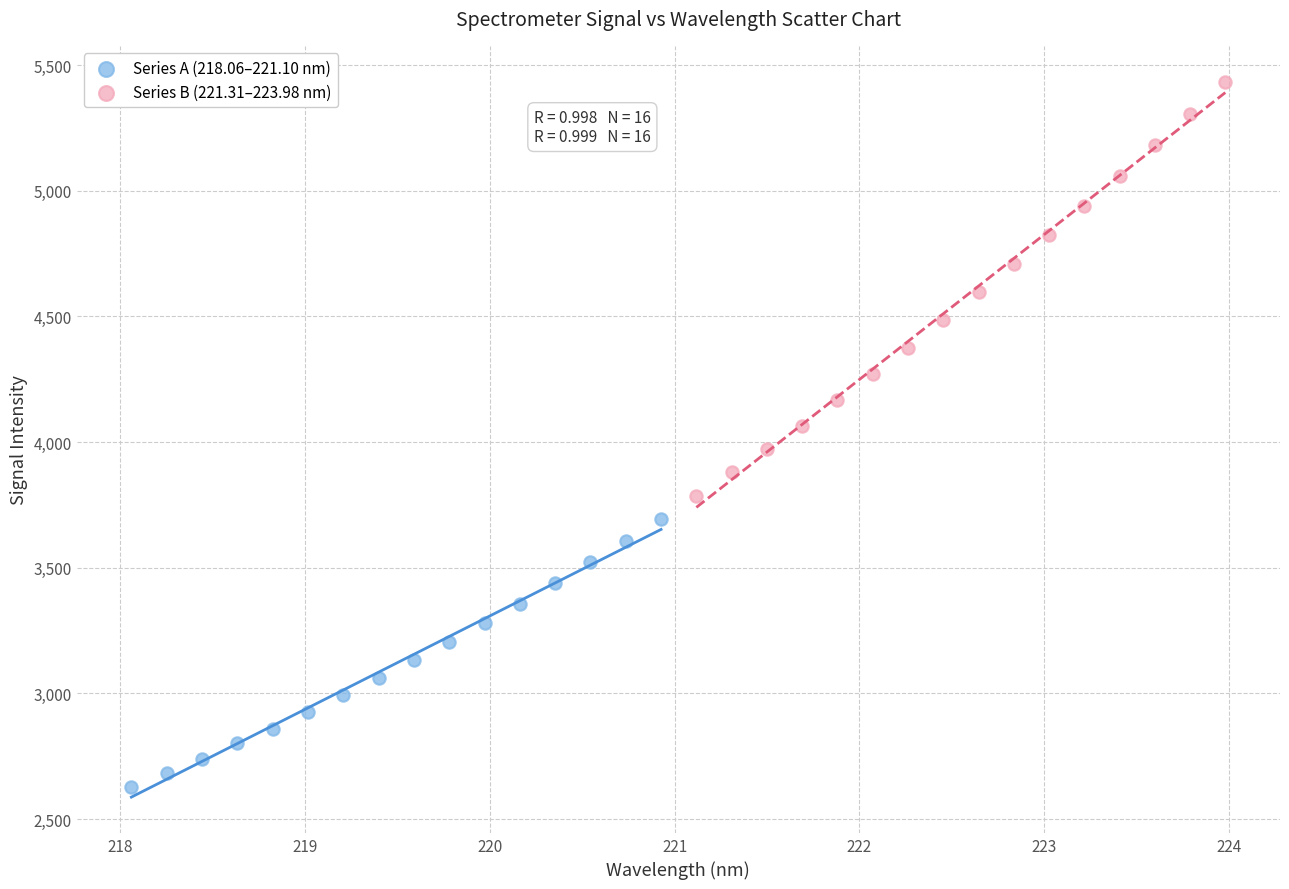

Which series contains the highest Y value?

Series B (221.31–223.98 nm)